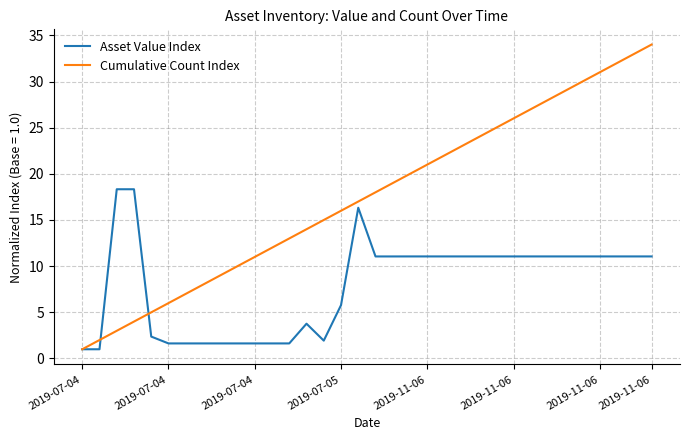

What is the highest value of the Cumulative Count Index series?

34.0